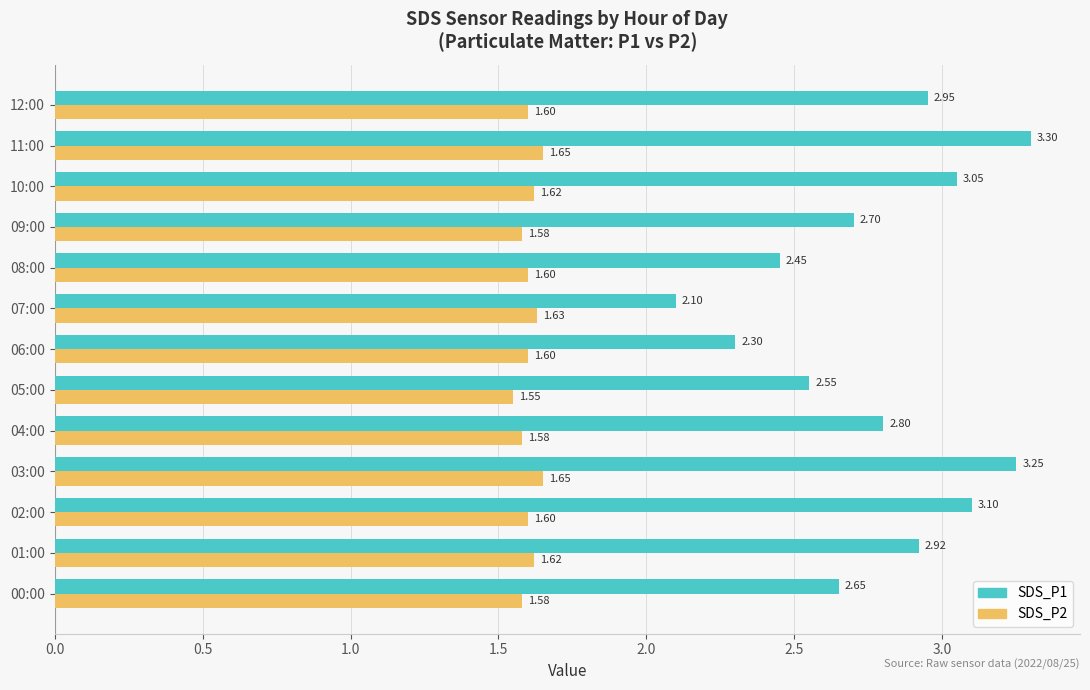

Rank the series by their maximum value, from highest to lowest.

SDS_P1, SDS_P2